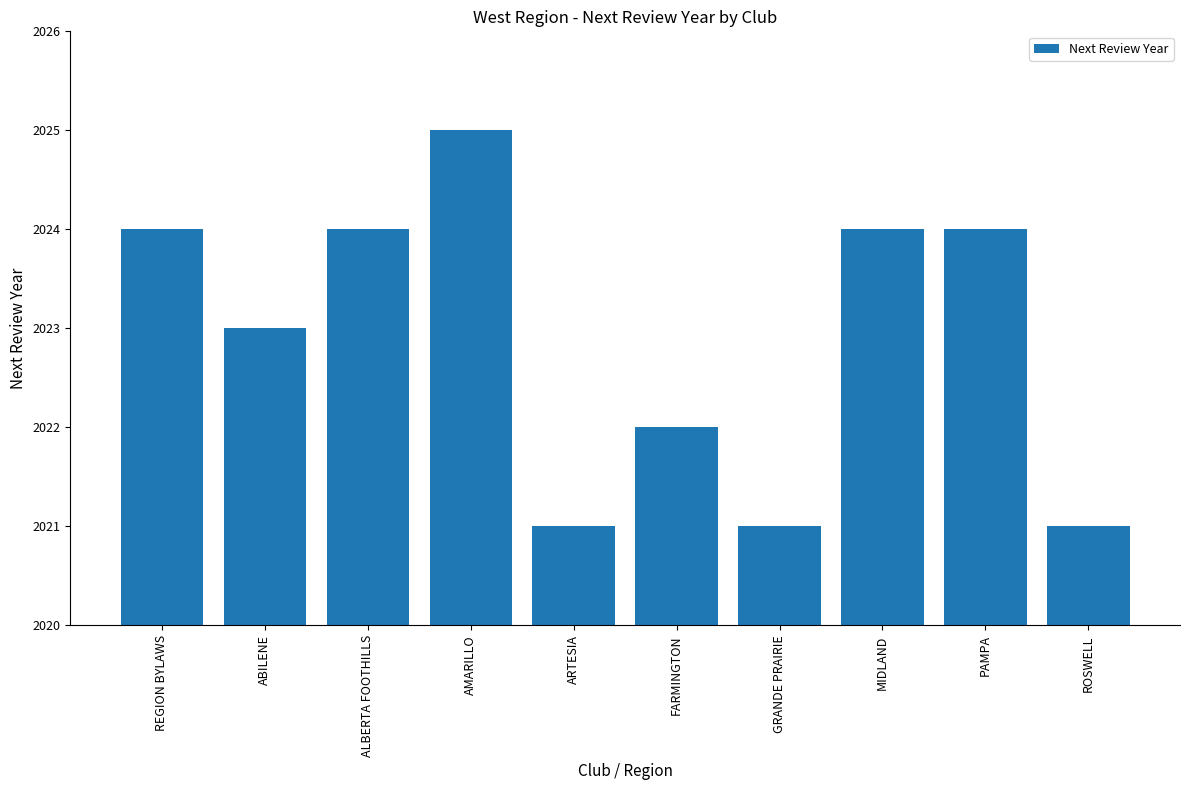

How many categories are shown in the chart?

10